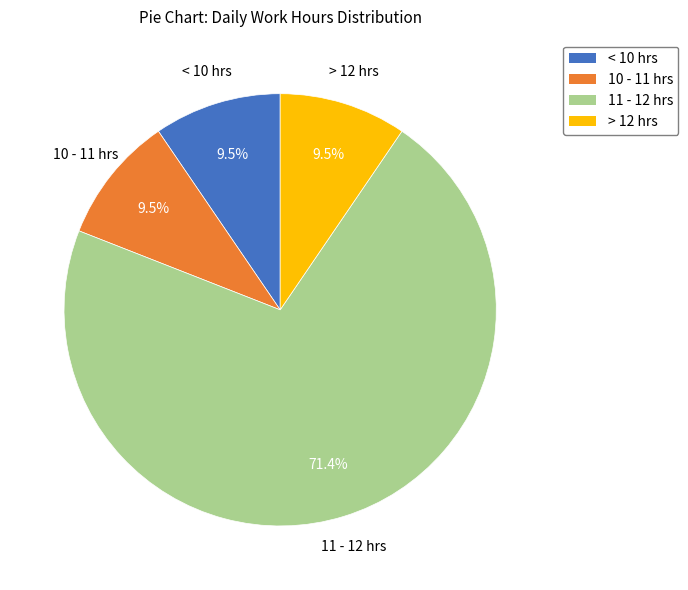

Is there a majority slice in this chart?

Yes